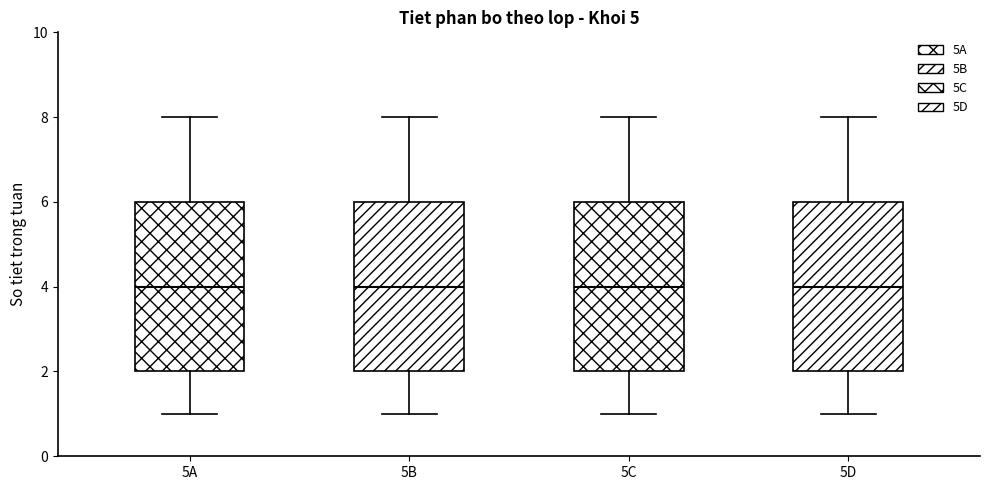

Reading left to right, transcribe this box plot: for each box, give where its median line is, the range the box spans, and where its two whiskers end, as read against the y-axis. The values are not printed on the chart, so give them approximately, as read against the axis.

5A: median 4, box 2 to 6, whiskers 1 to 8
5B: median 4, box 2 to 6, whiskers 1 to 8
5C: median 4, box 2 to 6, whiskers 1 to 8
5D: median 4, box 2 to 6, whiskers 1 to 8